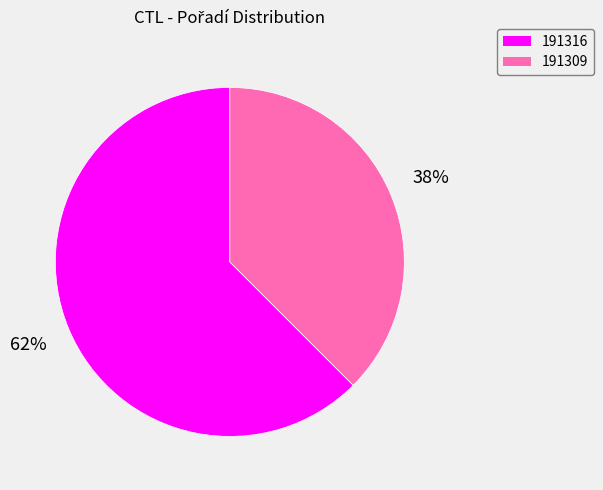

The 191309 slice represents 38% of the pie. True or false?

True